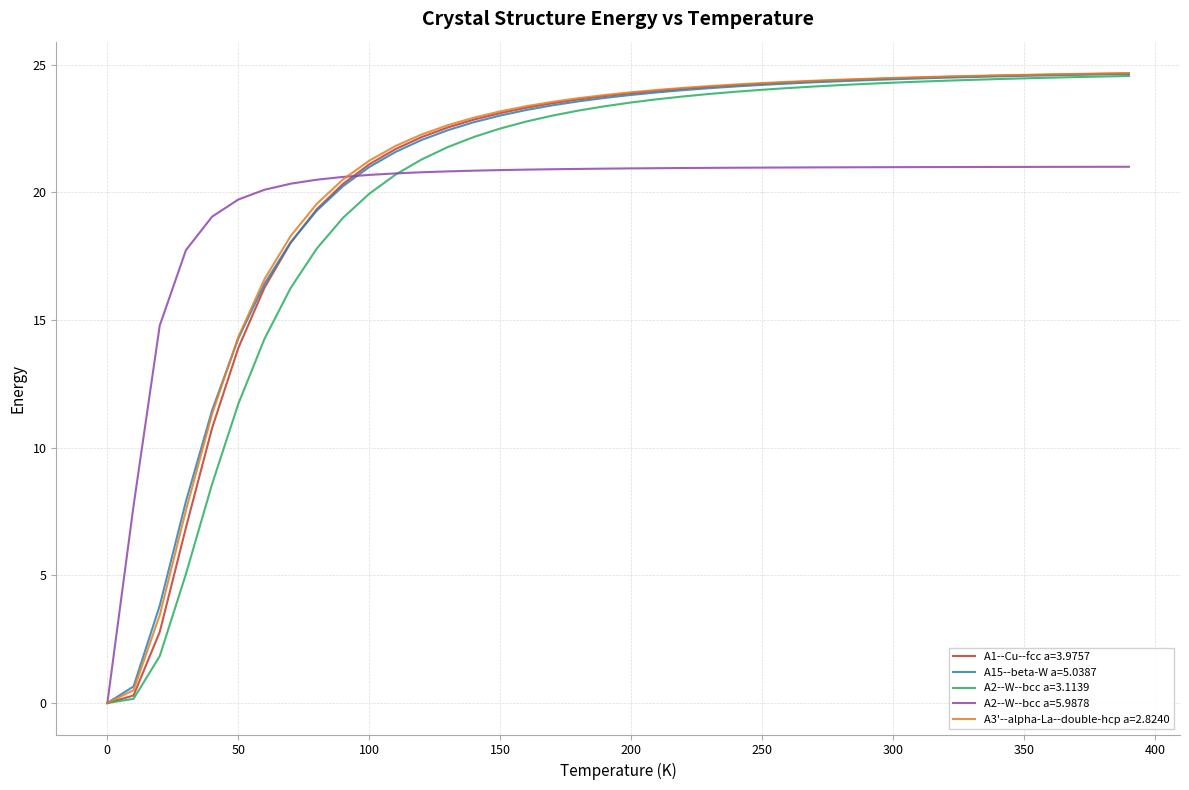

What is the maximum value shown in the chart?

24.7